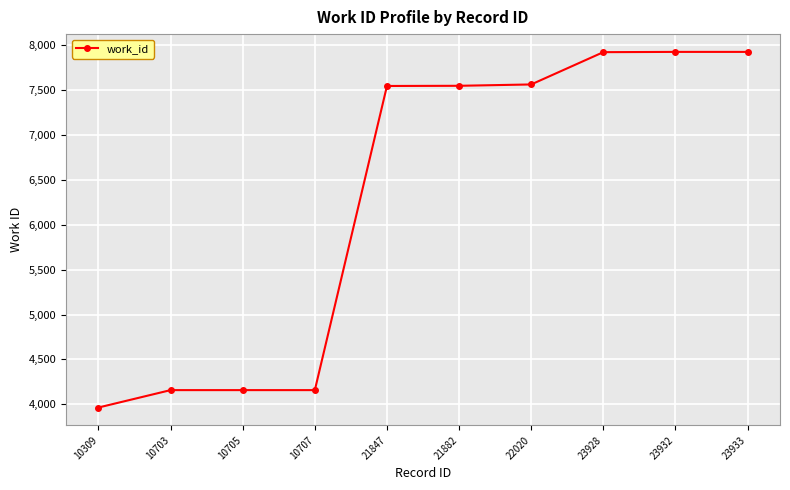

What is the difference between the maximum and minimum values?

3965